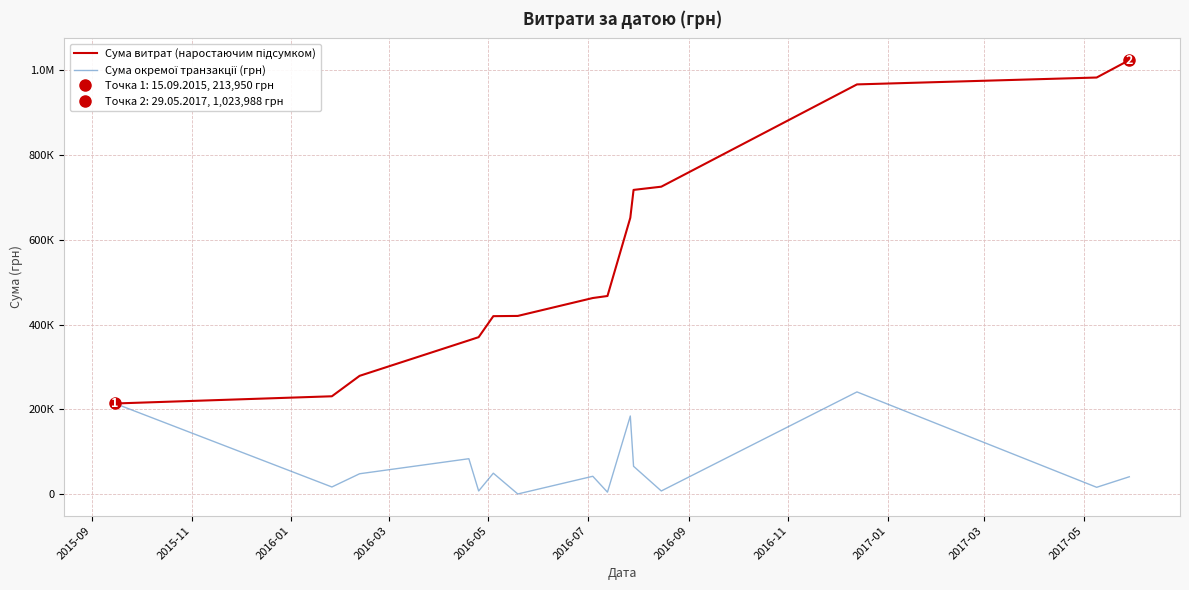

What is the sum of all Сума окремої транзакції (грн) values?

1023988.2